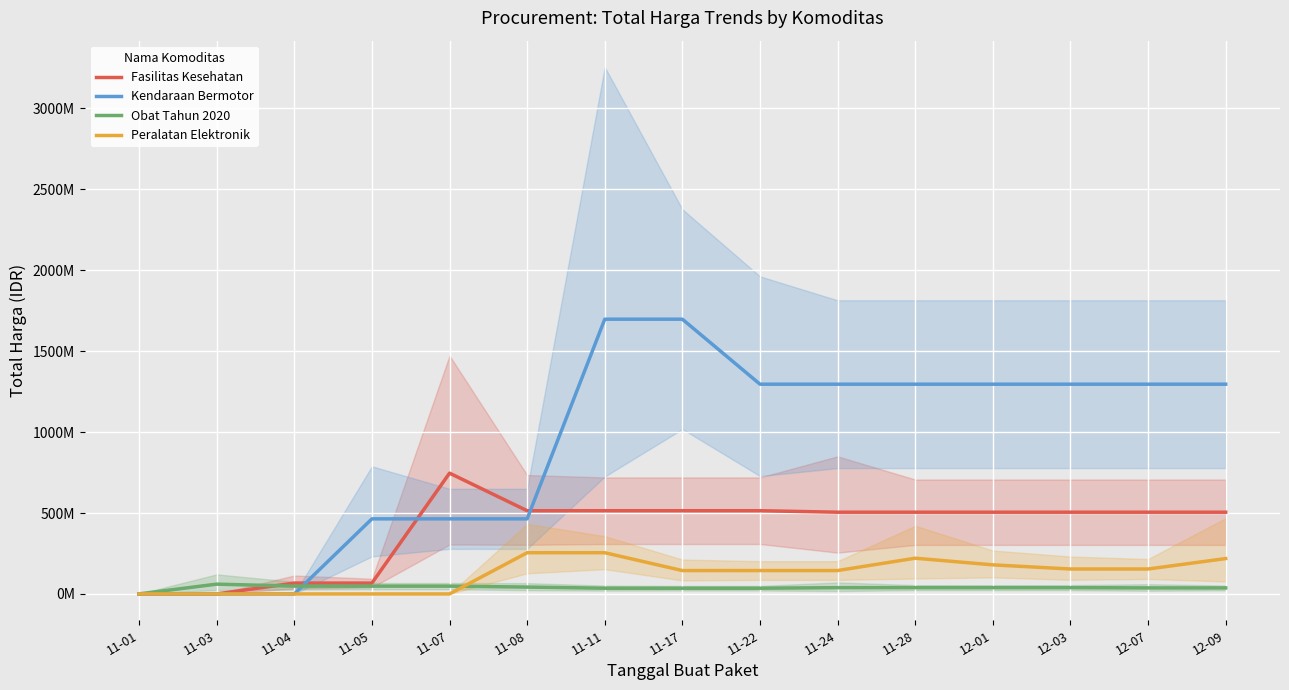

What position from the right is 12-03?

3